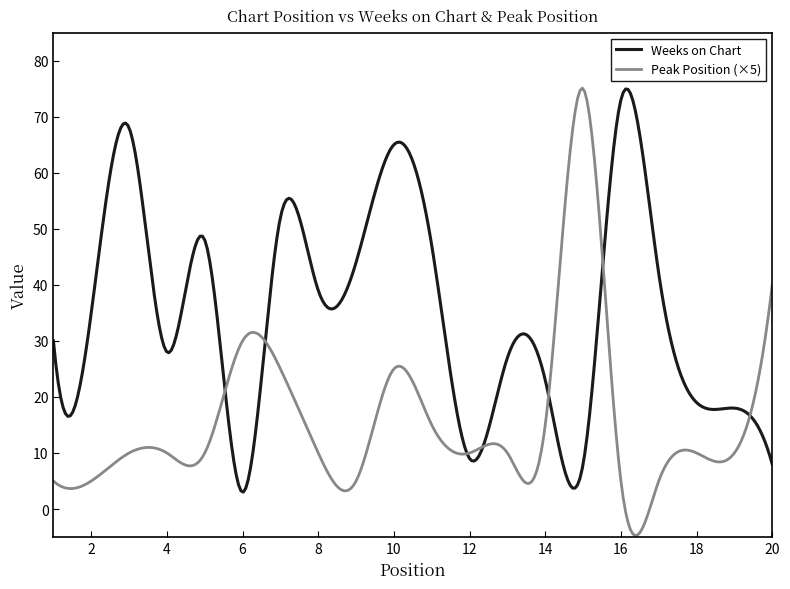

Which series has the largest range (max minus min)?

Peak Position (×5)